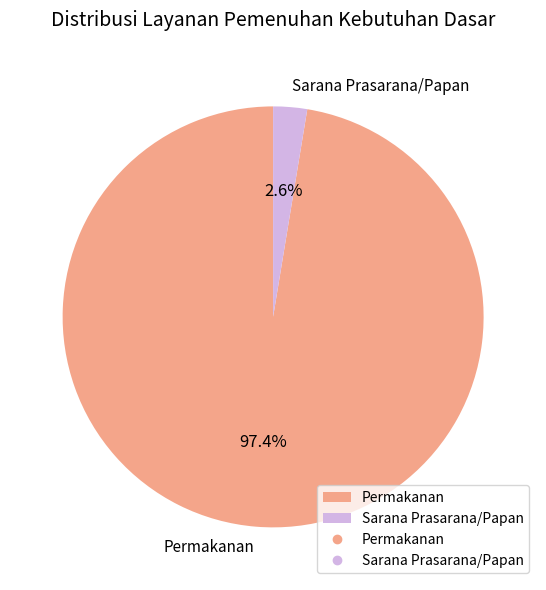

Which has a higher value, Permakanan or Sarana Prasarana/Papan?

Permakanan